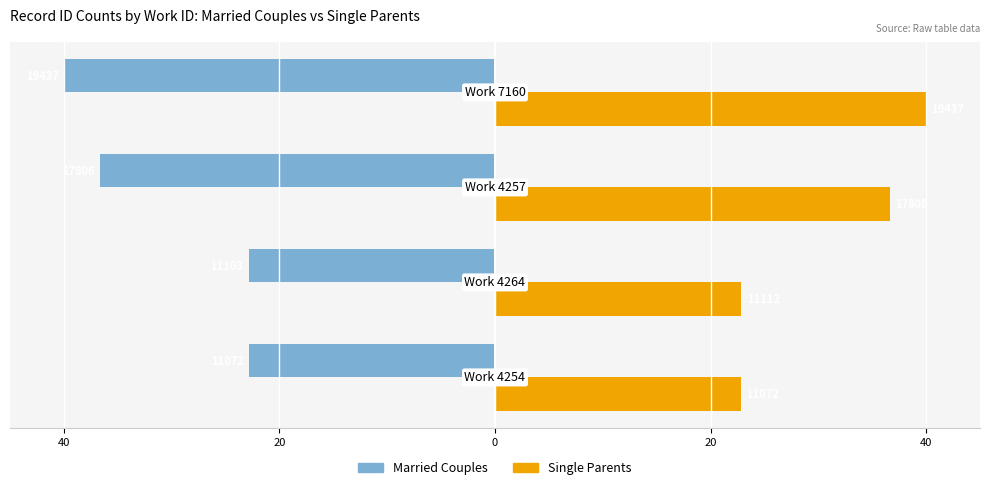

Reading right to left, what are all the values shown in this chart?

Married Couples: 20=-40.0	0=-36.6	20=-22.8	40=-22.8
Single Parents: 20=40.0	0=36.6	20=22.9	40=22.8